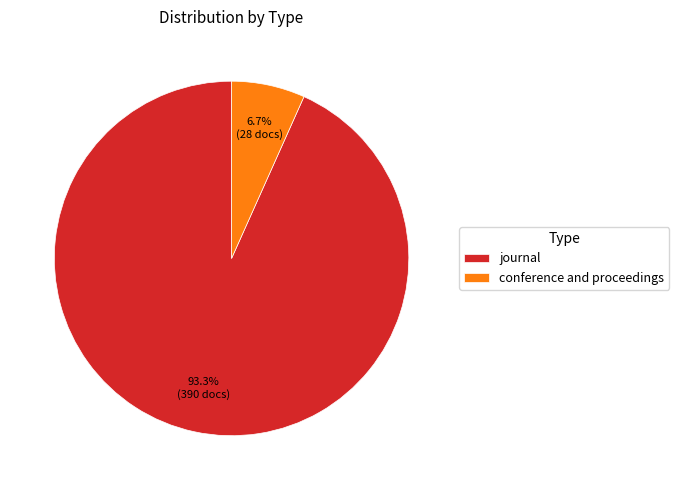

Rank the categories by value from highest to lowest.

journal, conference and proceedings